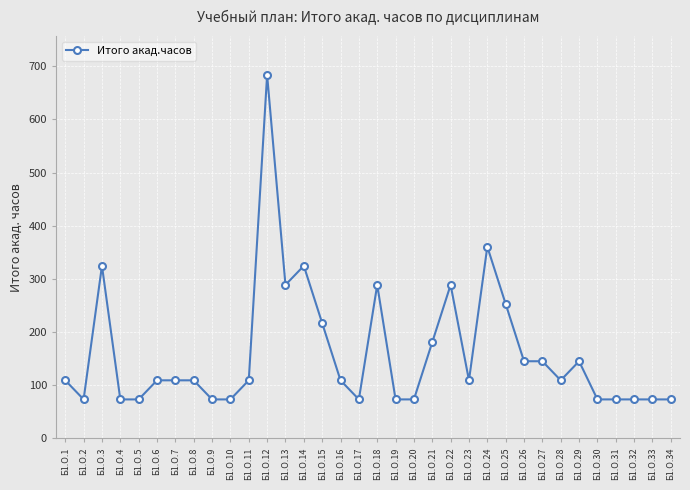

True or false: the data shows 49 at Б1.О.31.

False